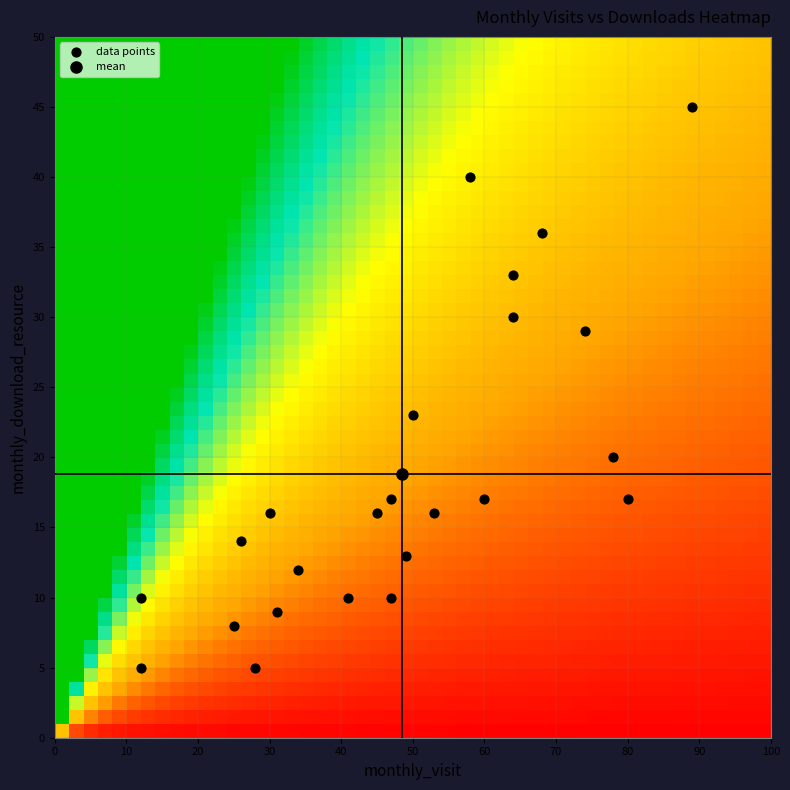

What Y value in the scatter plot is closest to 25?

23